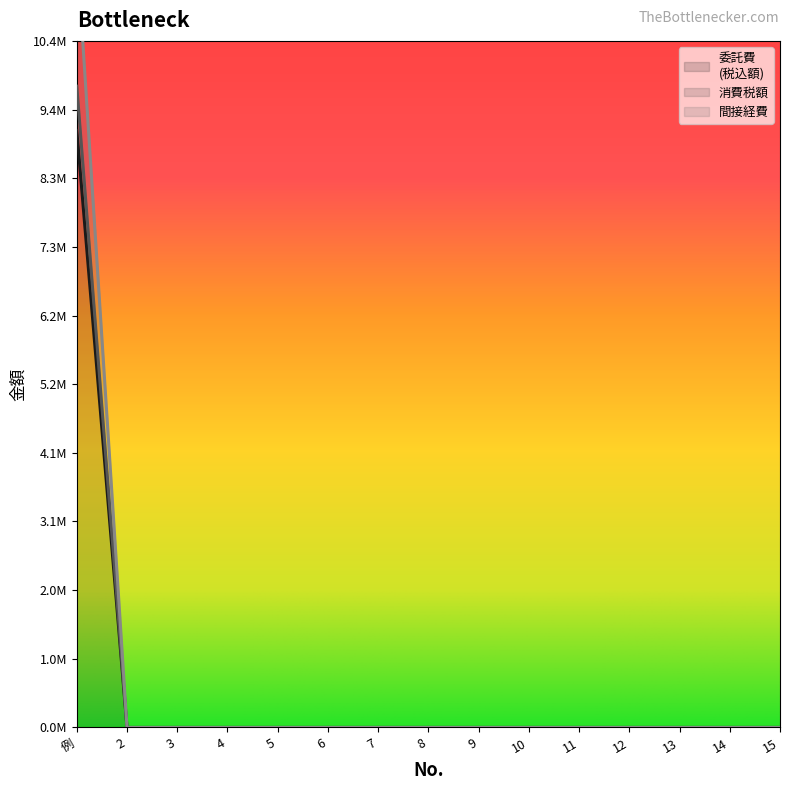

At 例, list the series in order from largest to smallest.

消費税額, 間接経費, 委託費
(税込額)